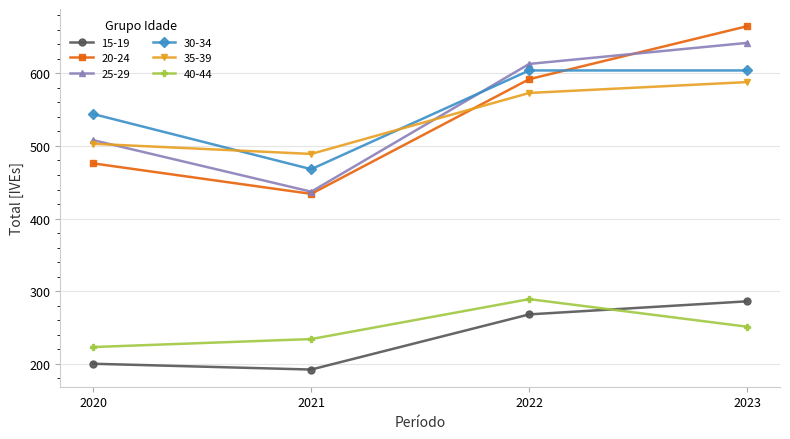

At which category does 20-24 reach its first local valley?

2021